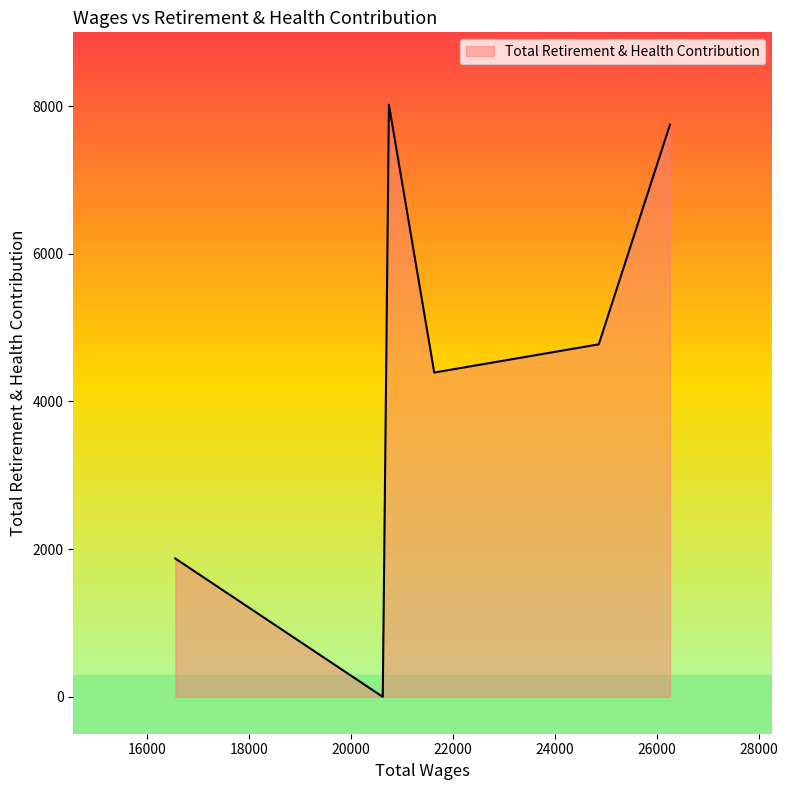

What is the difference between the maximum and second lowest values?

6147